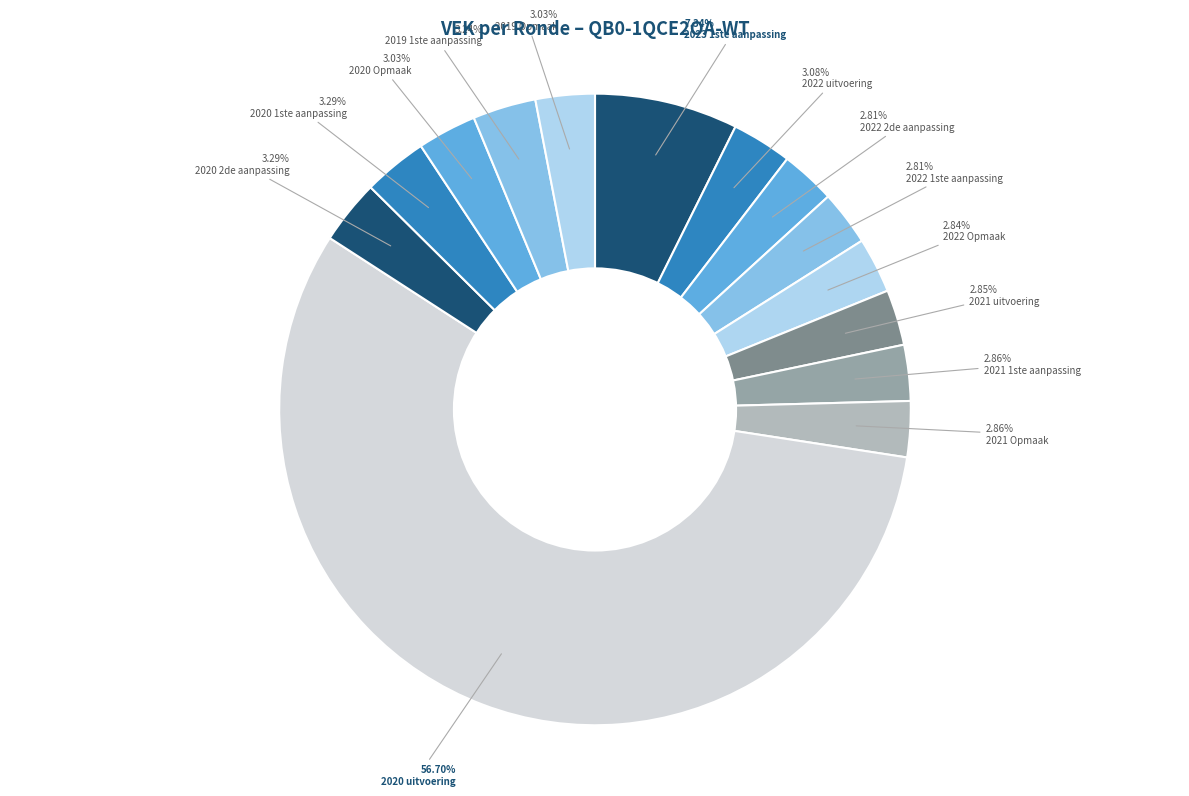

How many segments does this pie chart have?

14